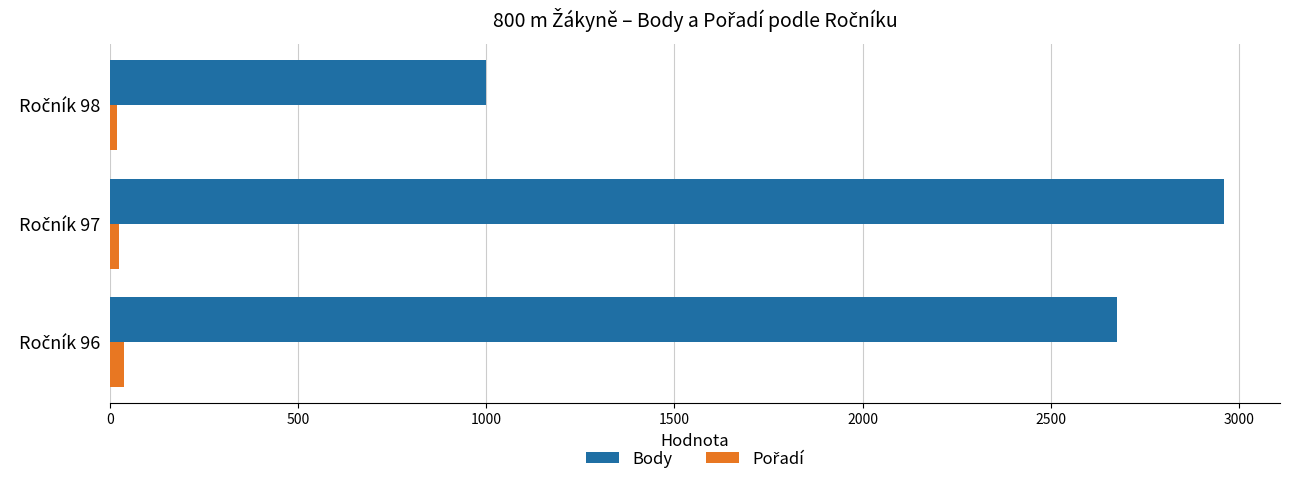

What is the average value of the Body series?

2212